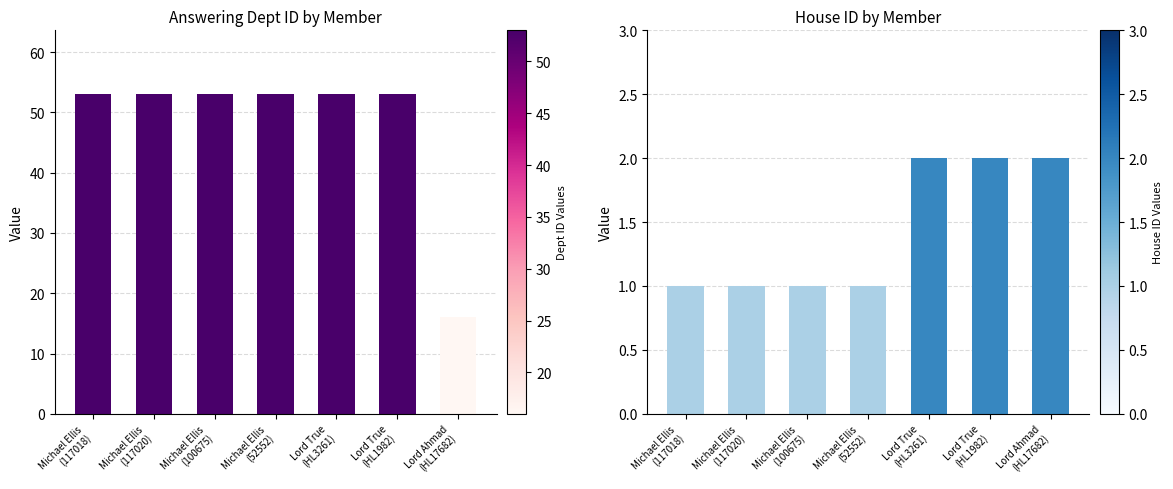

Which category has the highest value across all series?

Michael Ellis
(117018)